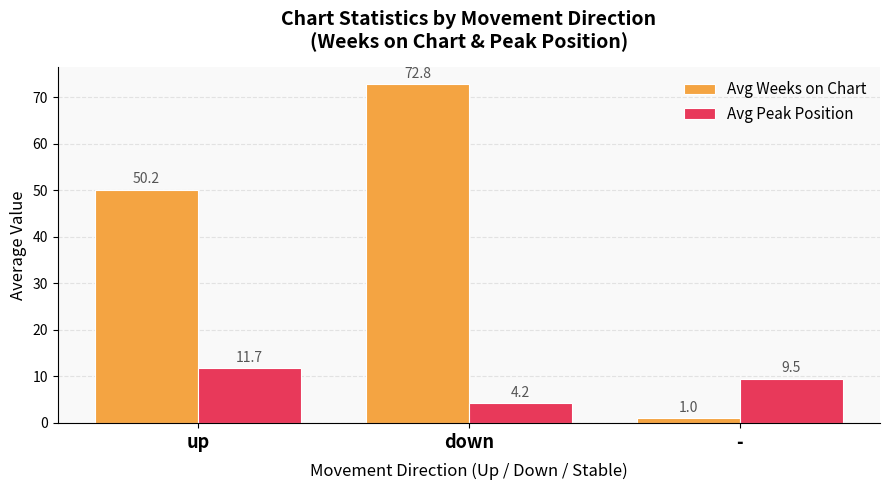

Reading right to left, what are all the values shown in this chart?

Avg Weeks on Chart: 1.0	72.8	50.2
Avg Peak Position: 9.5	4.2	11.7